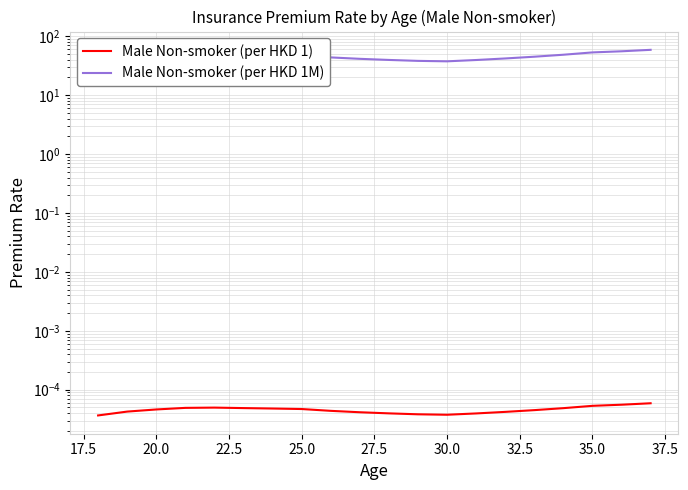

How many data points in Male Non-smoker (per HKD 1M) are above 46?

10